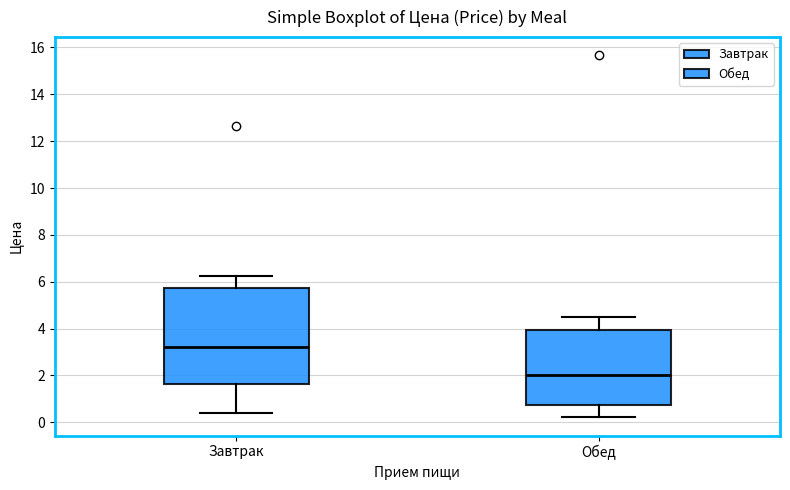

Where is the upper edge of the box for Обед on the y-axis? The values are not printed on the chart, so give them approximately, as read against the axis.

4.0